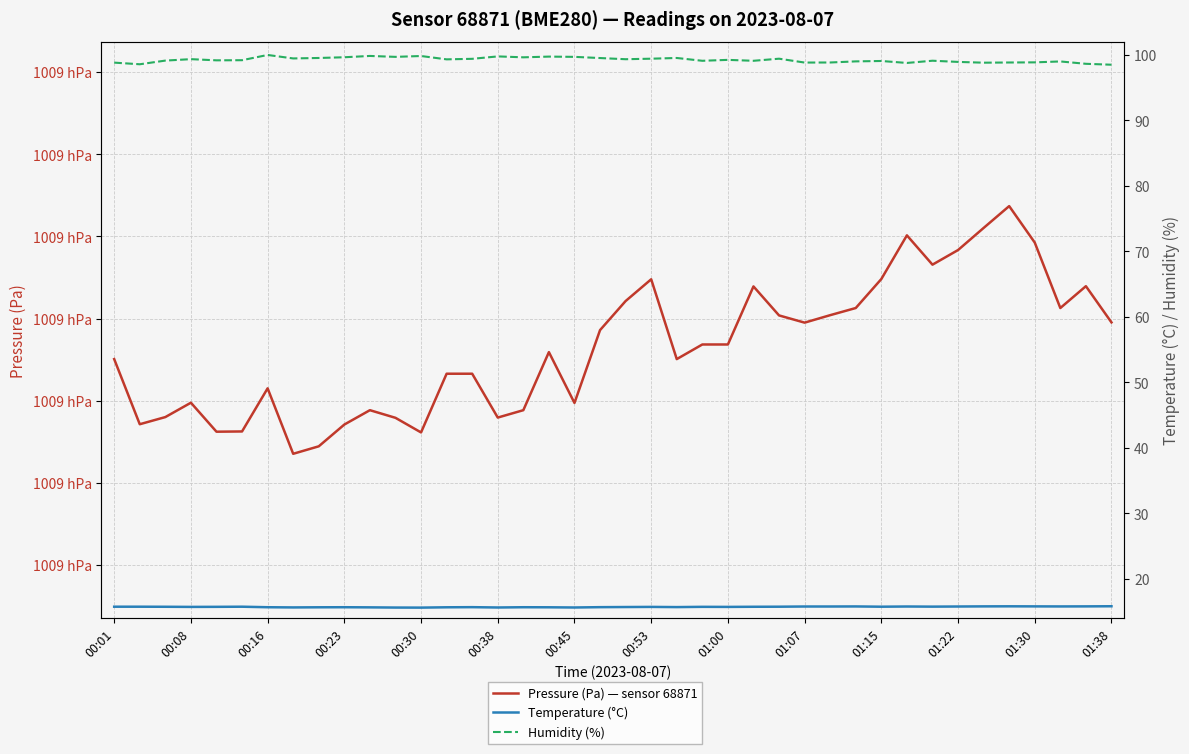

What is the spread (max minus min) of values at 01:38?

100867.6